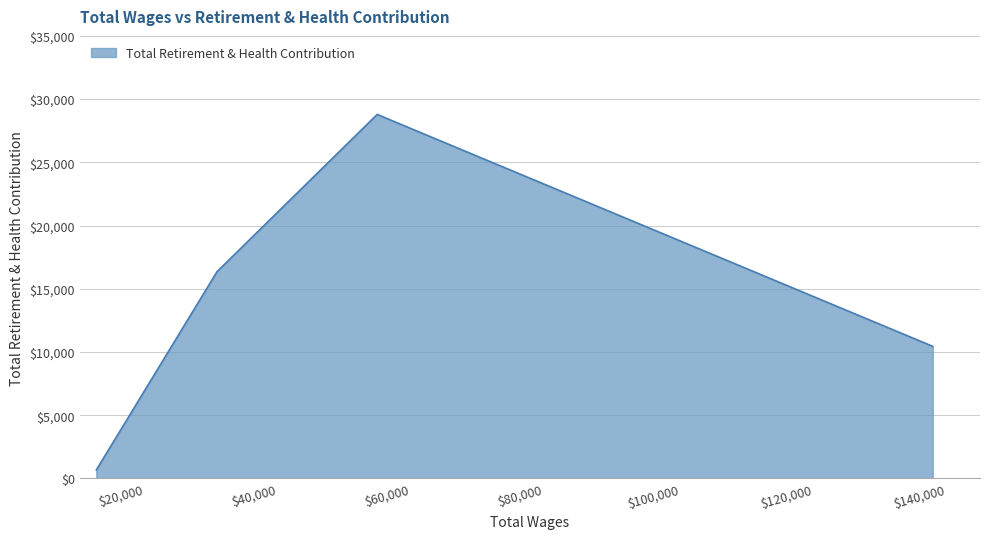

What is the difference between the maximum and minimum values?

28117